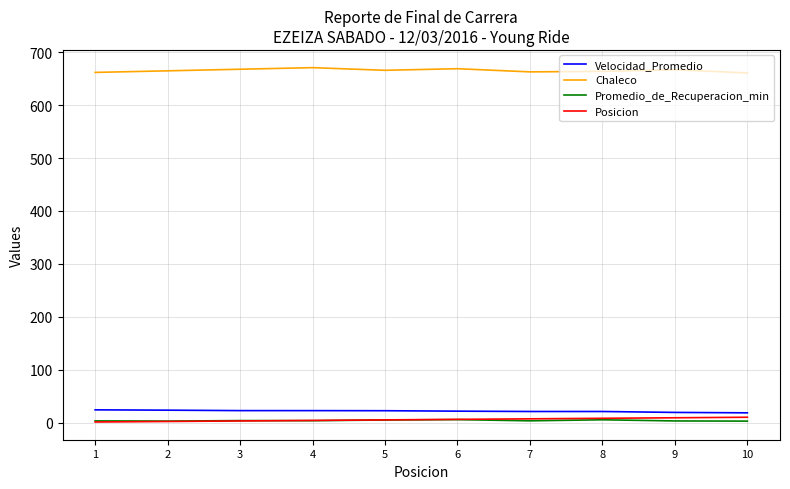

What is the difference between the second highest and second lowest values in the Chaleco series?

7.0